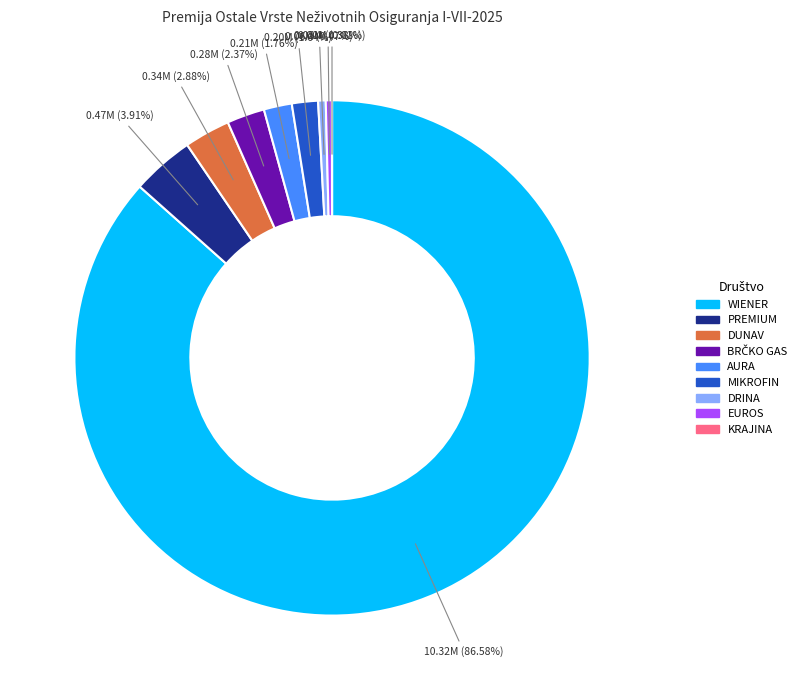

Is WIENER the majority of the pie?

Yes